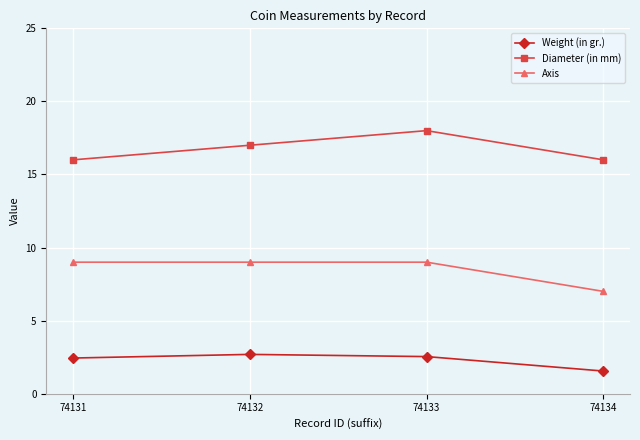

What is the value of the Weight (in gr.) point at the 3rd from the left?

2.5